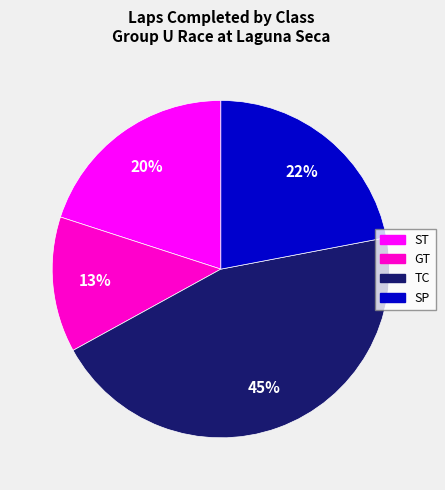

Which has a higher value, SP or ST?

SP